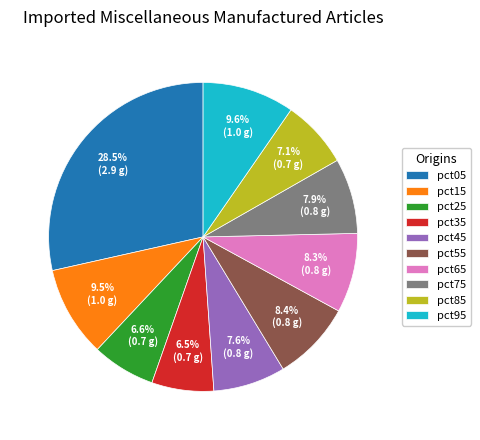

Which slice is the largest?

pct05